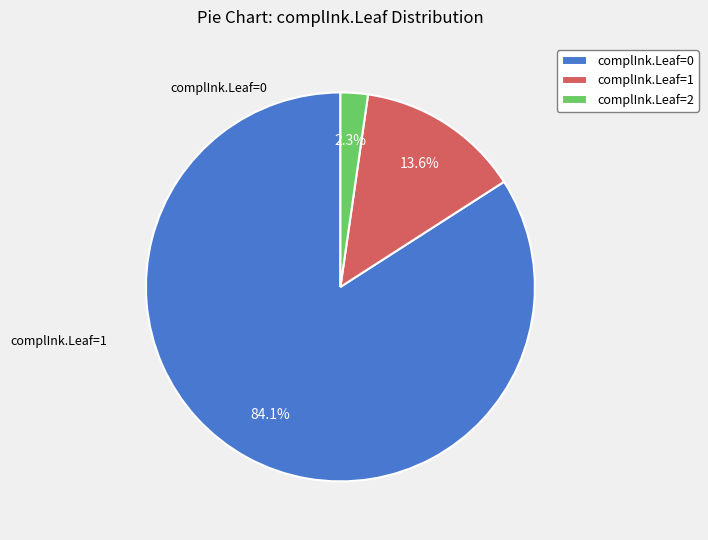

Which slice is the smallest?

complInk.Leaf=2